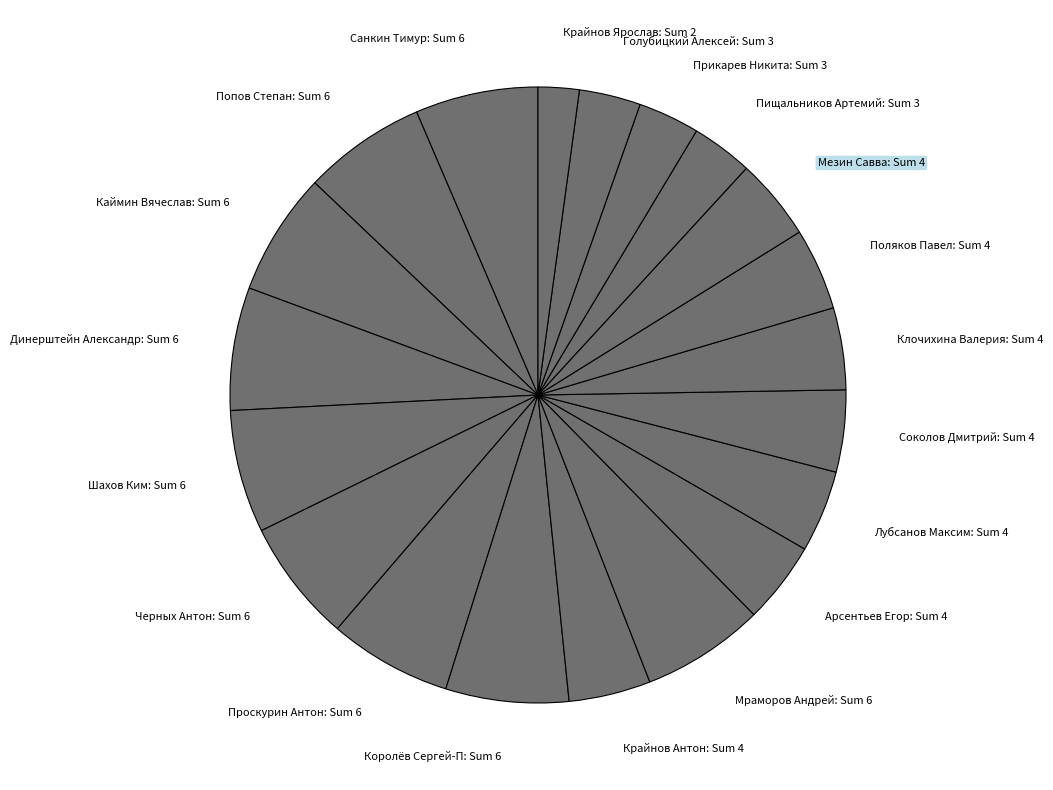

Combined, do Попов Степан: Sum 6 and Пищальников Артемий: Sum 3 account for over 50%?

No